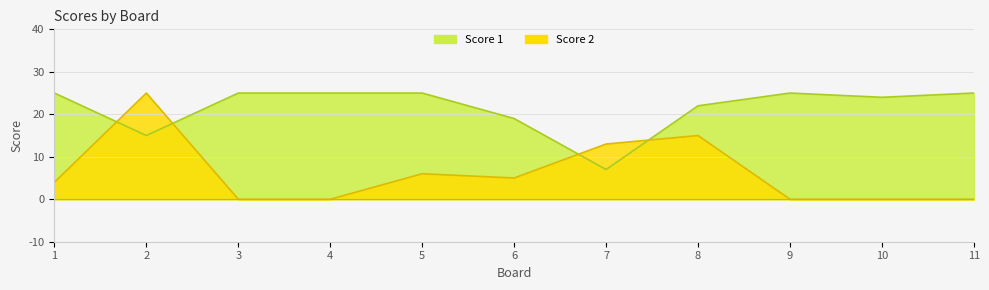

What is the total value across all series at 6?

24